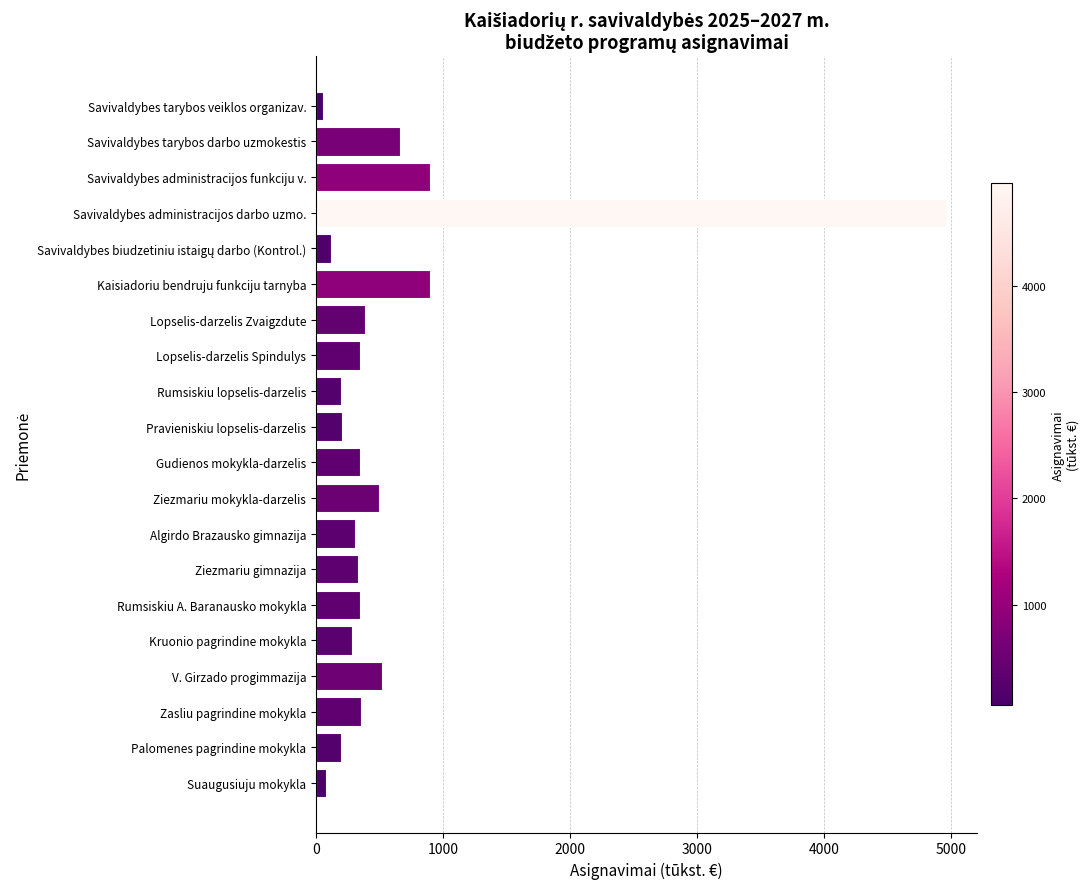

Read the value at Savivaldybes tarybos darbo uzmokestis.

661.4